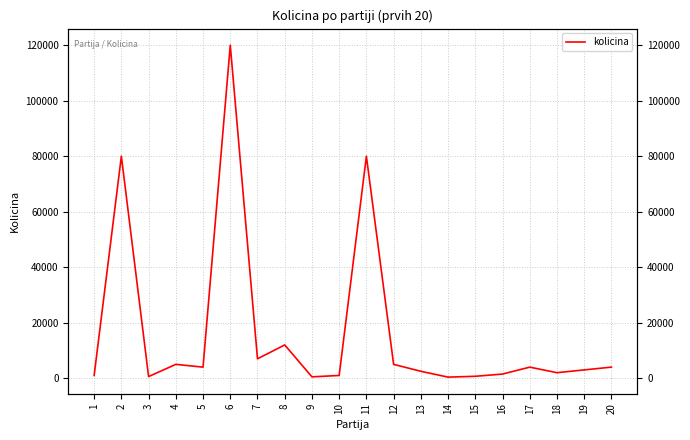

List the labels in order of value, largest first.

6, 2, 11, 8, 7, 4, 12, 5, 17, 20, 19, 13, 18, 16, 1, 10, 15, 3, 9, 14